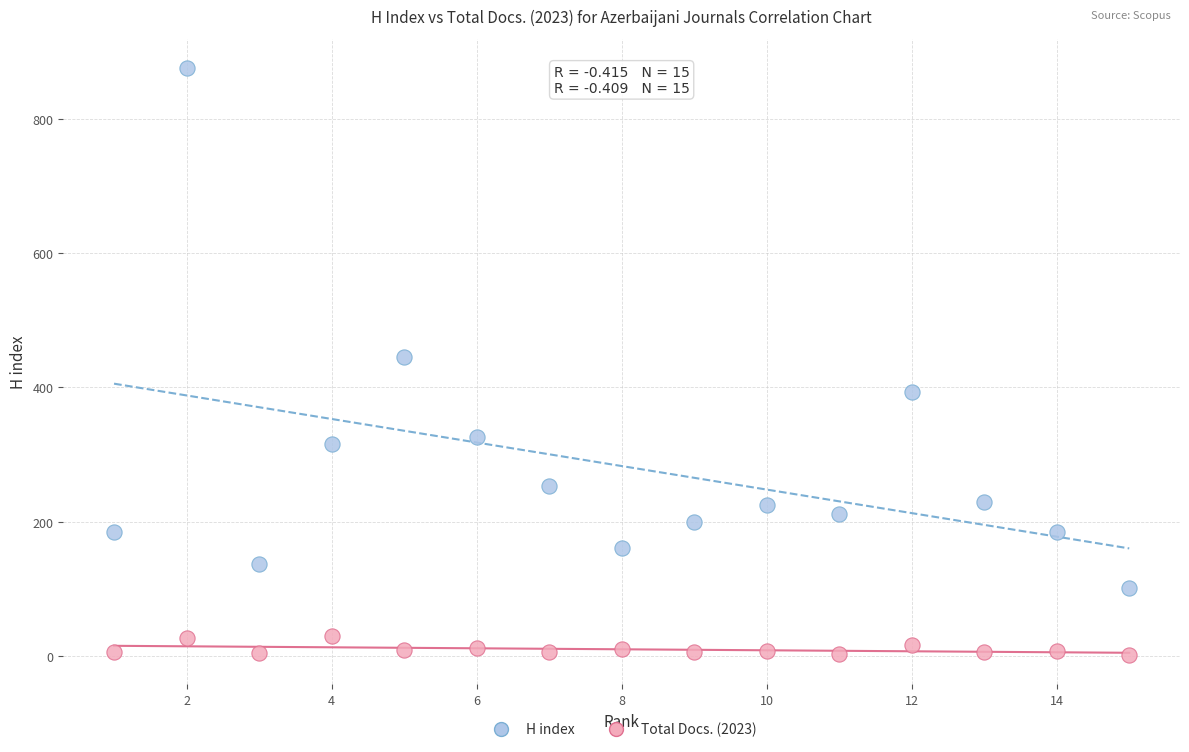

Across all data points, what is the range of Y values (max minus min)?

875